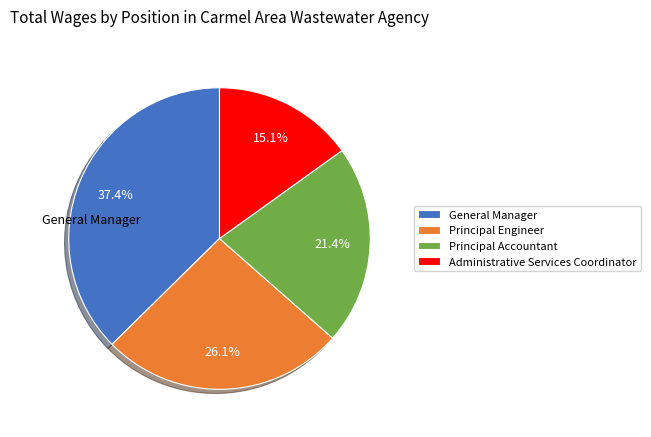

How many slices are in this pie chart?

4